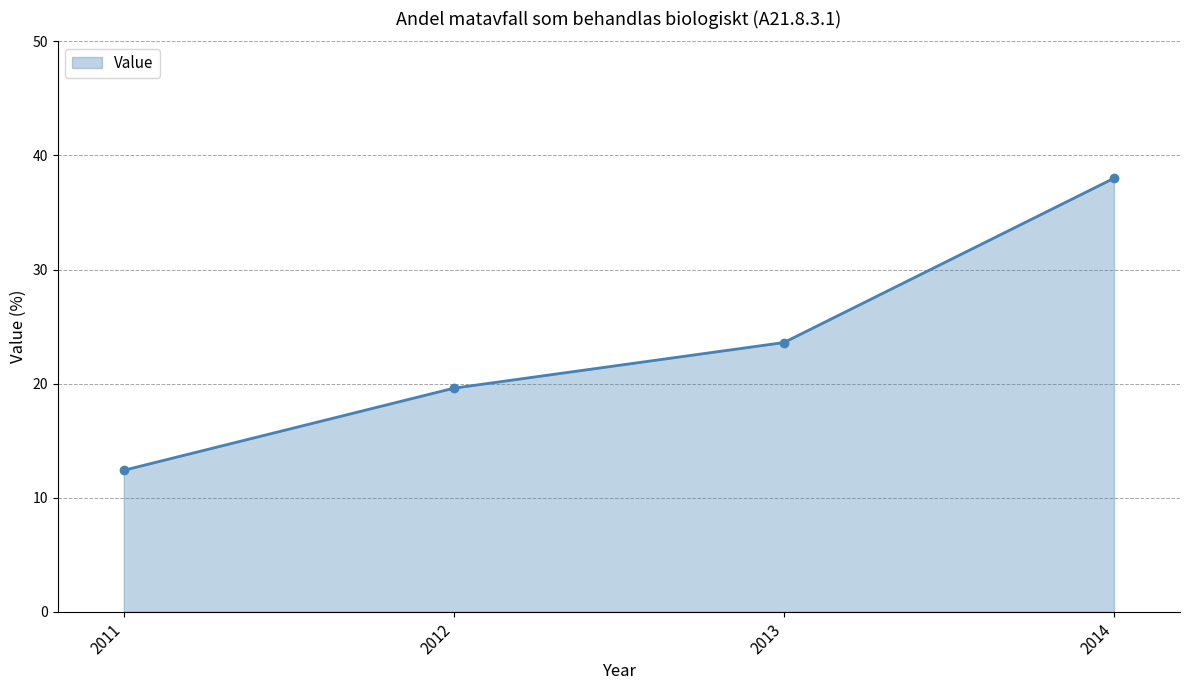

What is the difference between the values at 2013 and 2011?

11.2